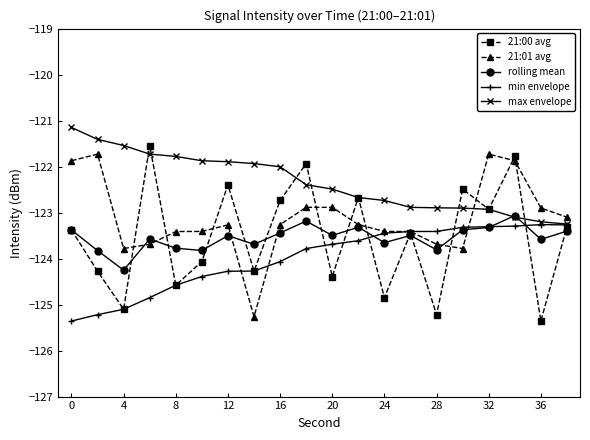

Which series has the largest total across all categories?

max envelope